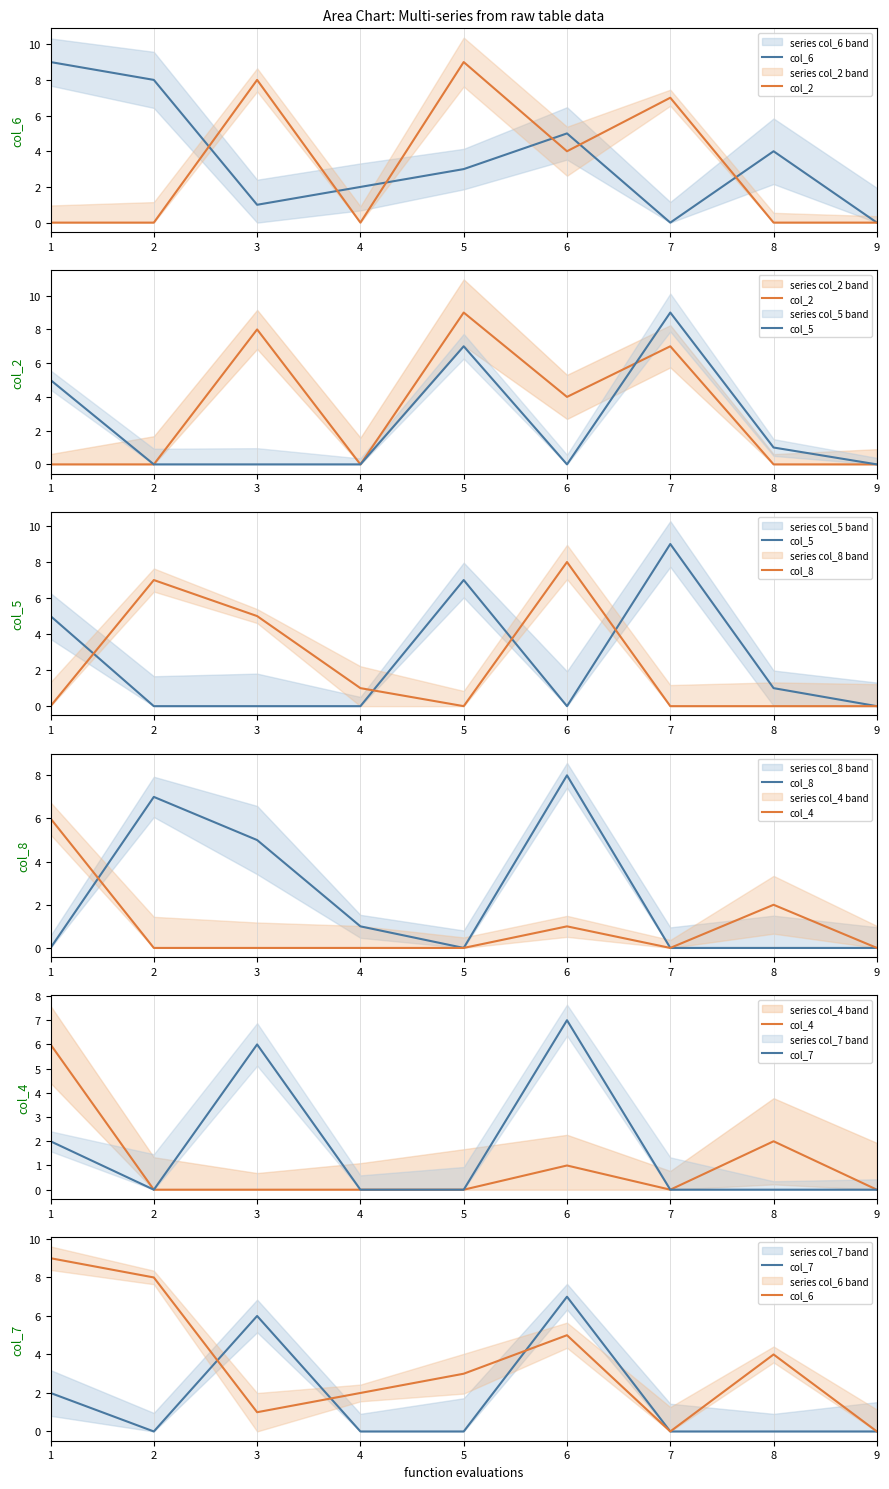

How many lines are shown in the chart?

6